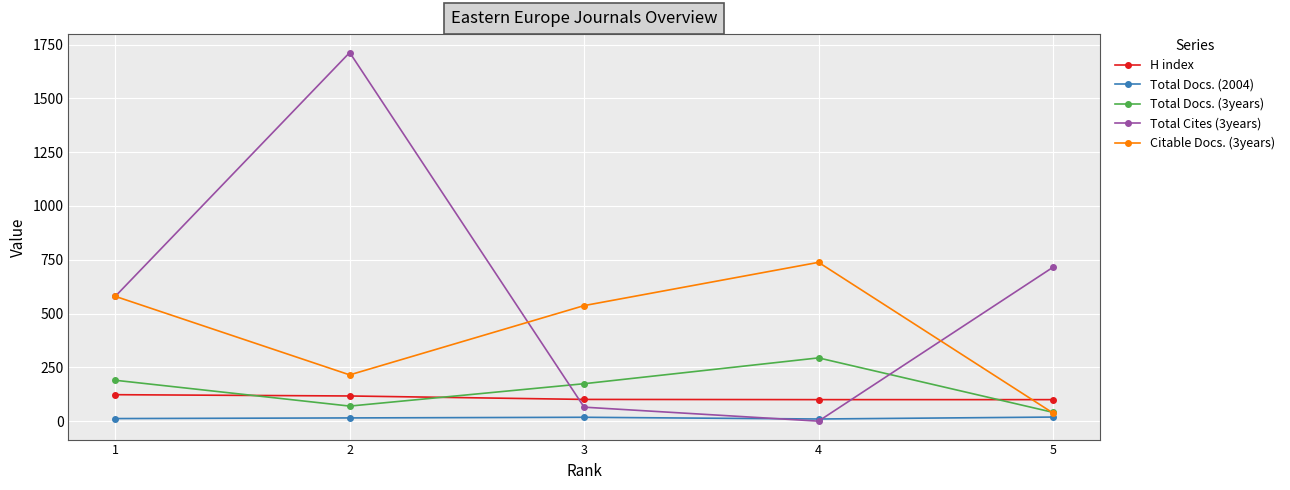

True or false: Total Docs. (2004) and H index cross at least once.

False